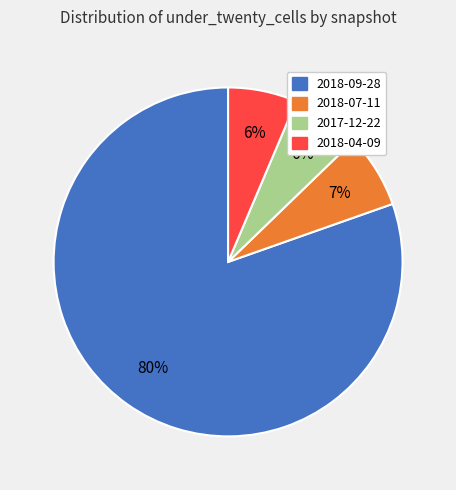

Is the sum of 2017-12-22 and 2018-09-28 greater than half?

Yes